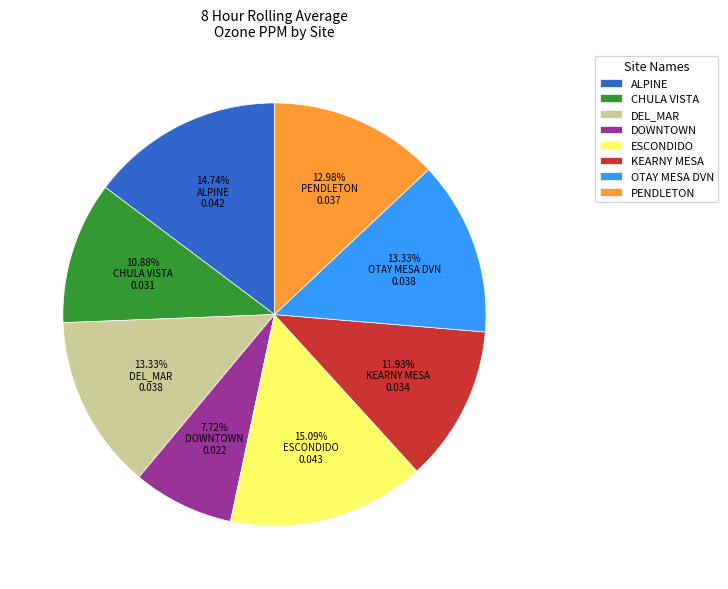

To the nearest percent, what portion does KEARNY MESA represent?

12%